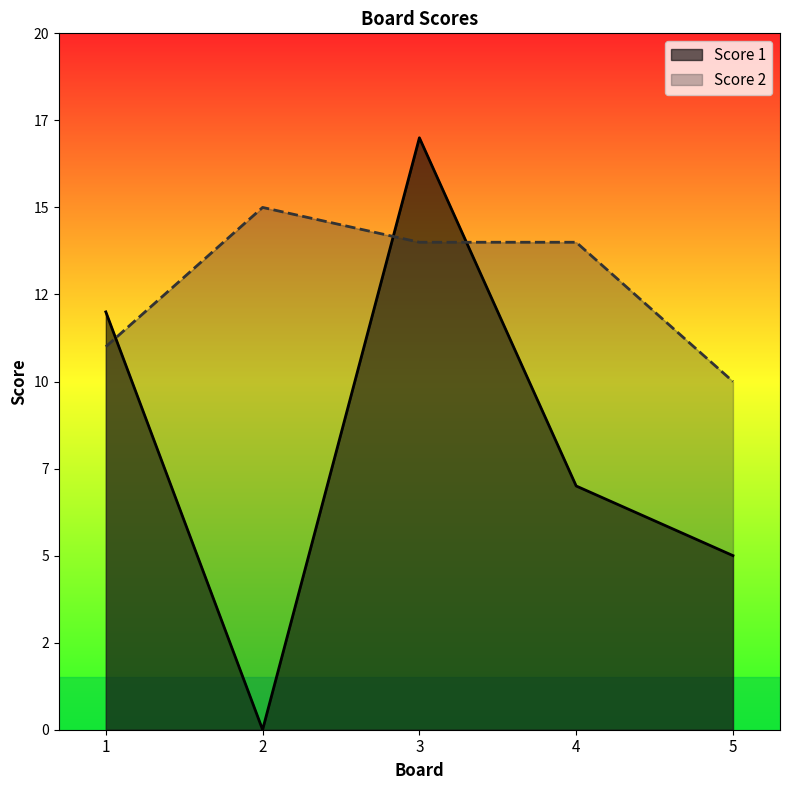

Between which two adjacent categories do Score 1 and Score 2 first intersect?

1 and 2